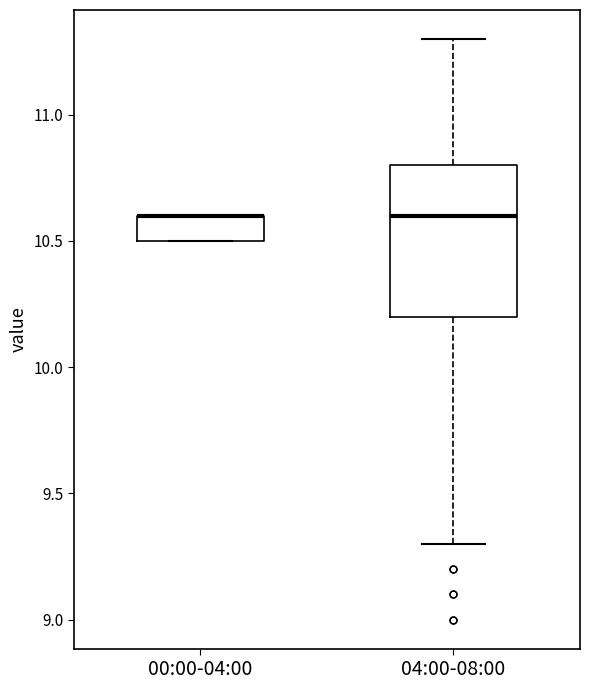

Reading left to right, transcribe this box plot: for each box, give where its median line is, the range the box spans, and where its two whiskers end, as read against the y-axis. The values are not printed on the chart, so give them approximately, as read against the axis.

00:00-04:00: median 10.6 (drawn on the box's upper edge), box 10.5 to 10.6, whiskers 10.5 to 10.6
04:00-08:00: median 10.6, box 10.2 to 10.8, whiskers 9.3 to 11.3